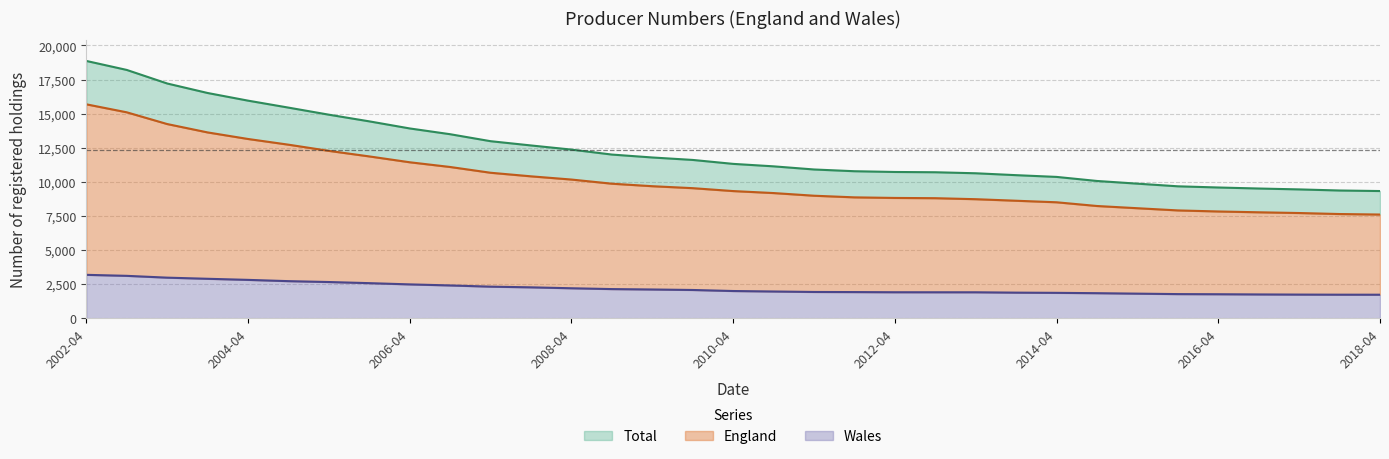

Rank the series by their maximum value, from highest to lowest.

Total, England, Wales